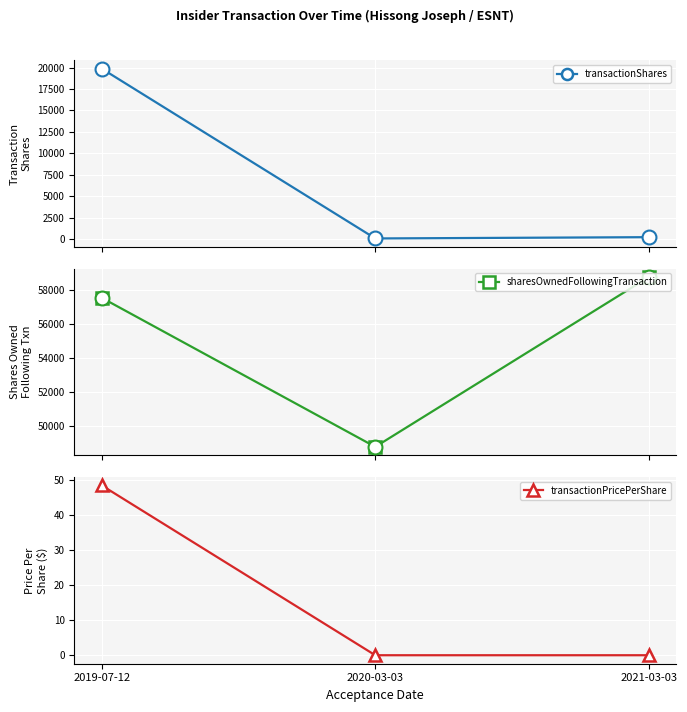

Reading left to right, what are all the values shown in this chart?

transactionShares: 19886.0	62.0	212.0
sharesOwnedFollowingTransaction: 57519.0	48792.0	58736.0
transactionPricePerShare: 48.3	0.0	0.0